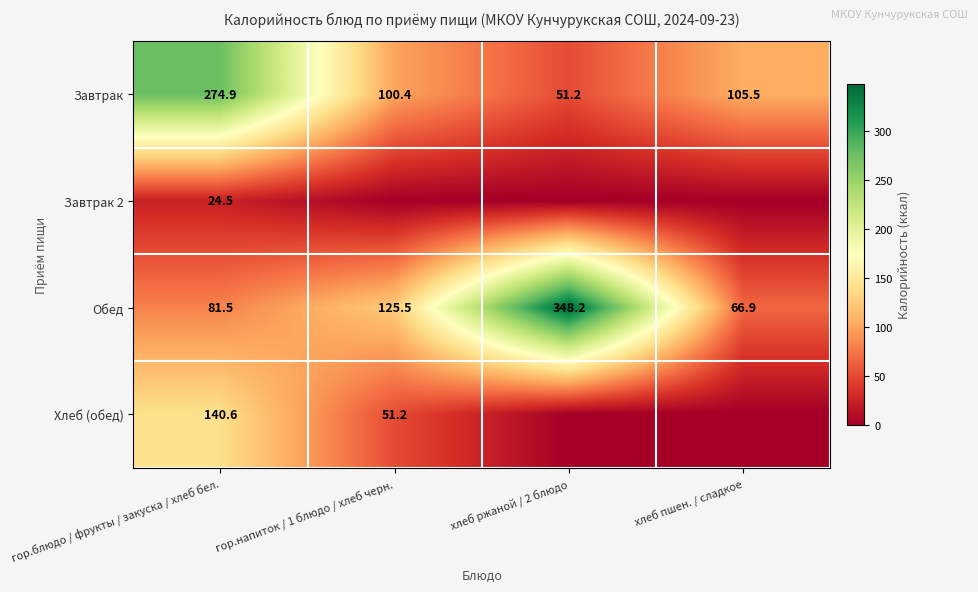

What is the difference between the highest and lowest values at гор.блюдо / фрукты / закуска / хлеб бел.?

250.4